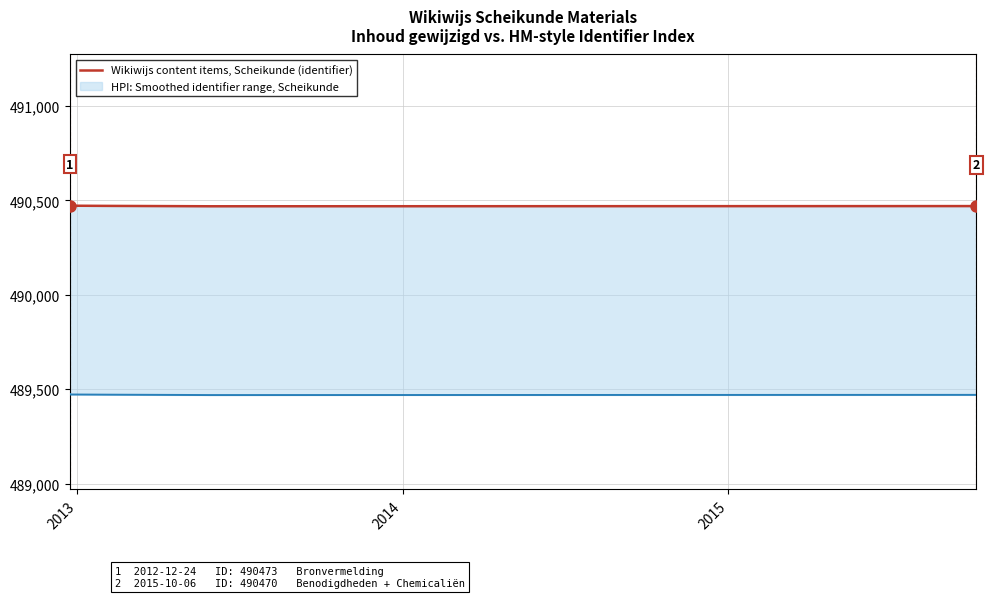

How many values are between 490470 and 490472?

3